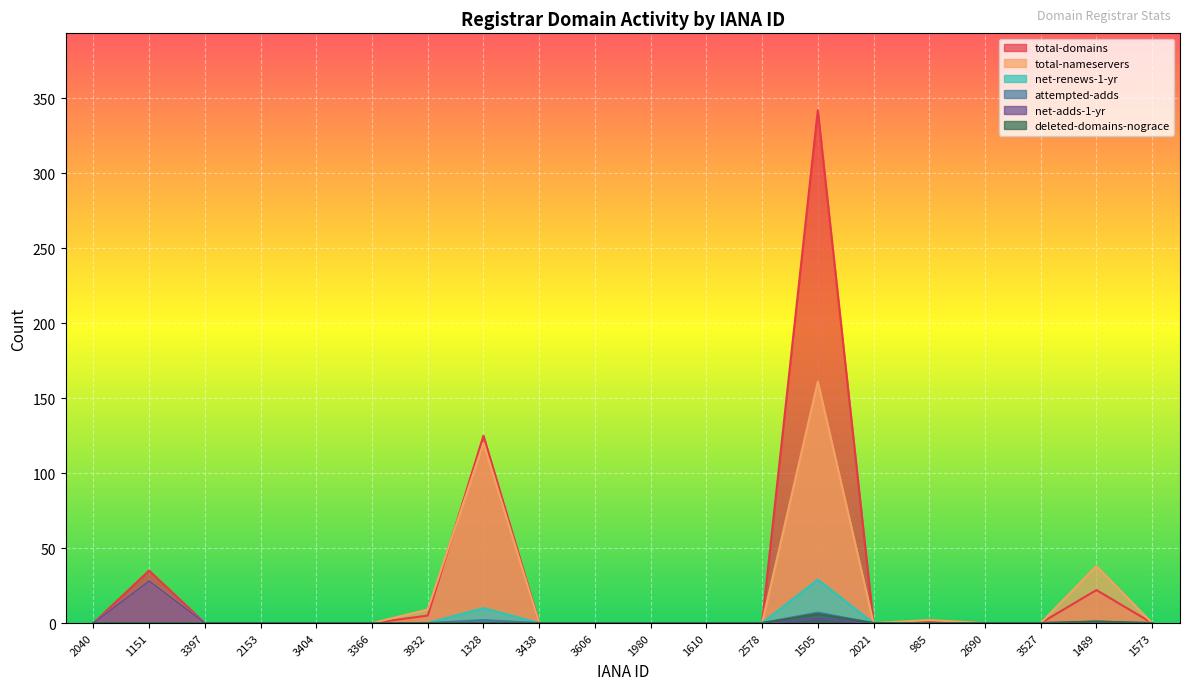

What are all the series names shown in the legend?

total-domains, total-nameservers, net-renews-1-yr, attempted-adds, net-adds-1-yr, deleted-domains-nograce